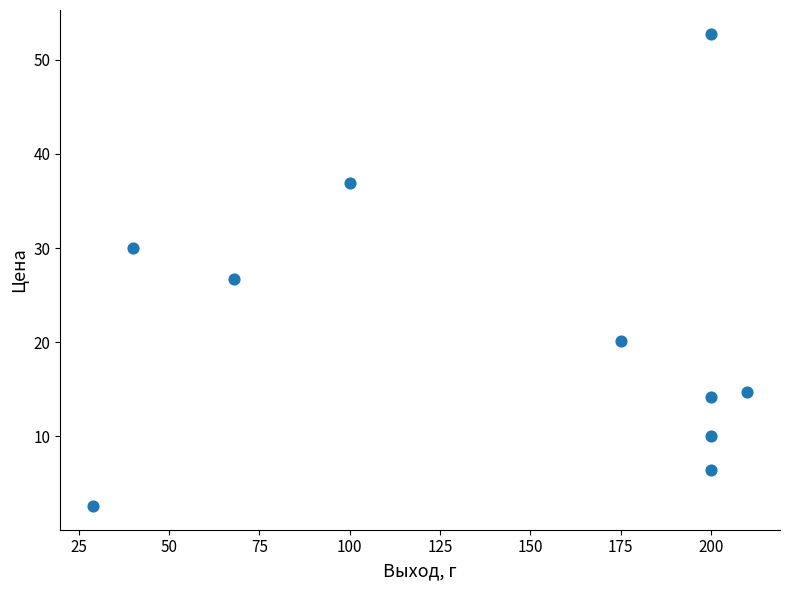

What is the average Y value?

21.4